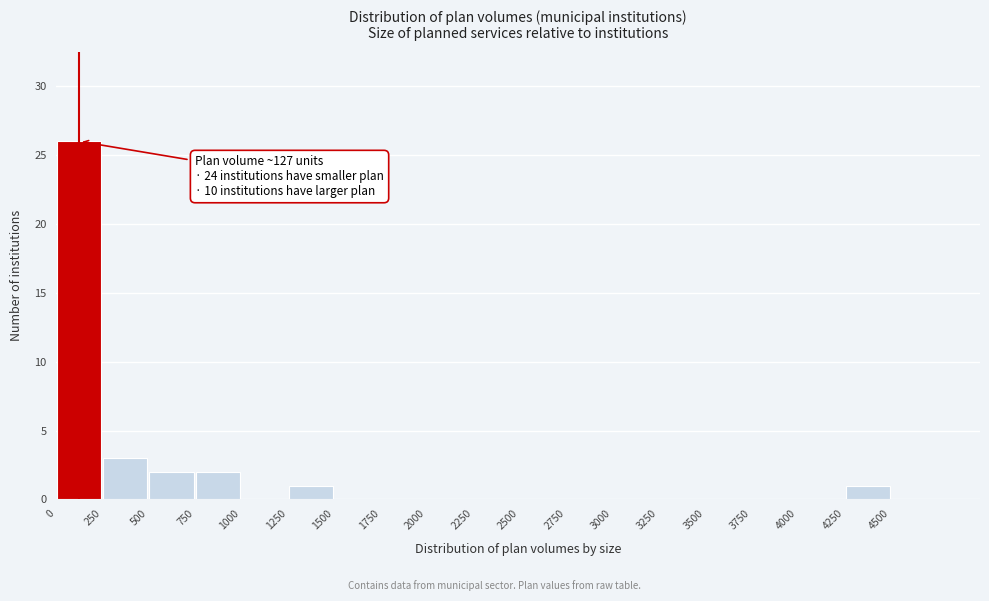

Which range on the x-axis has the tallest bar?

0 to 250